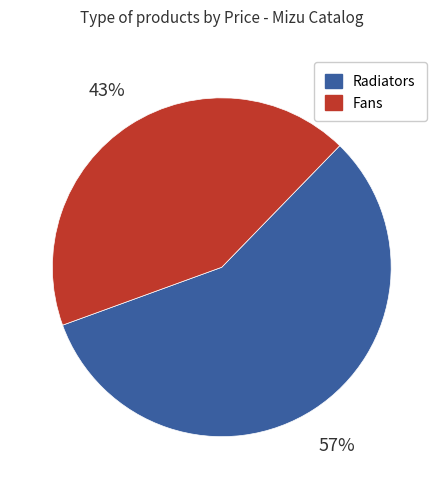

To the nearest percent, what is the difference between the largest and smallest slice percentages?

14%